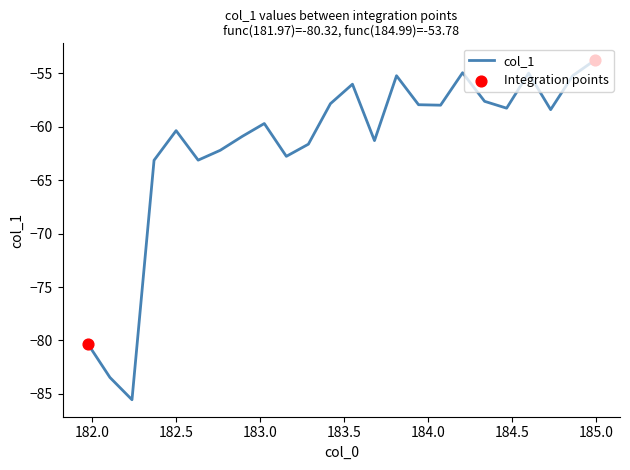

What is the difference between the maximum and minimum values?

31.8